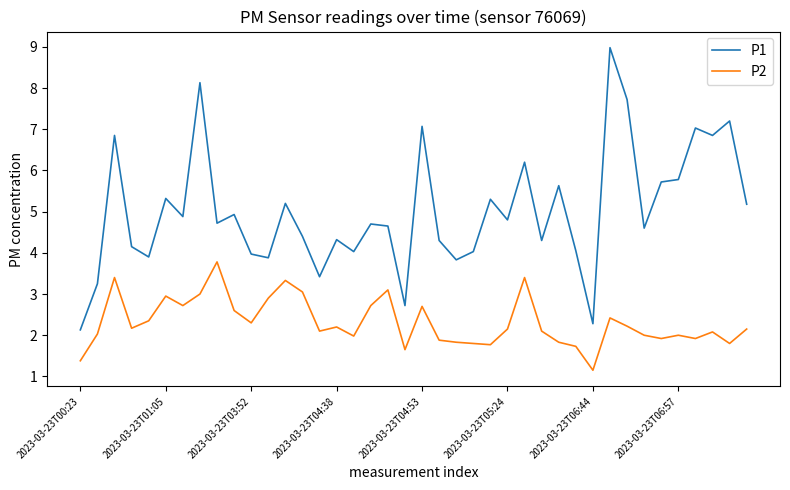

What is the difference between the second highest and minimum values in the P1 series?

6.0